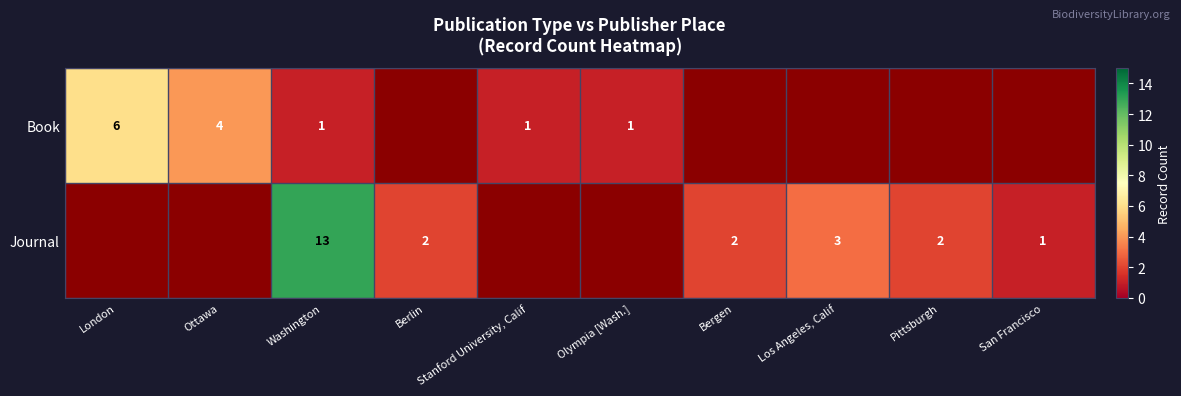

The value of Journal at Pittsburgh is 2. True or false?

True